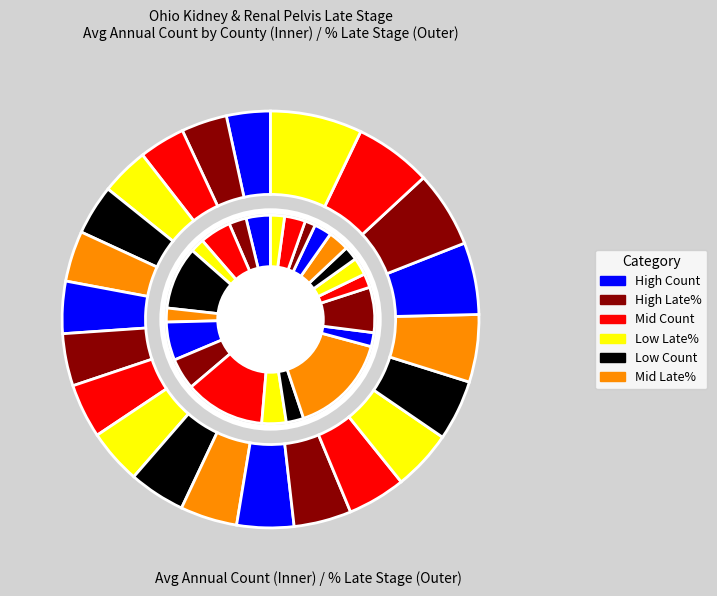

Combined, what portion of the pie is Fairfield and Lucas?

7.6%